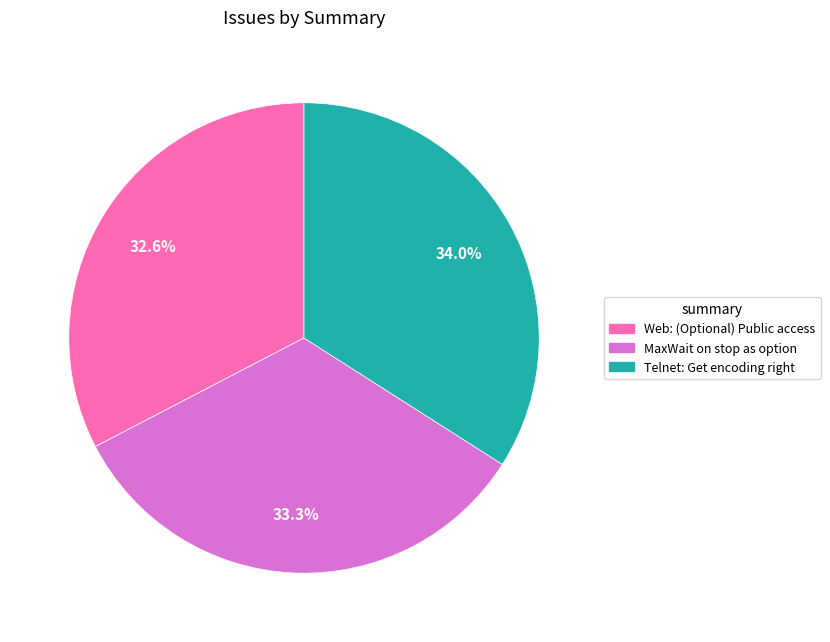

Rank the categories by value from lowest to highest.

Web: (Optional) Public access, MaxWait on stop as option, Telnet: Get encoding right